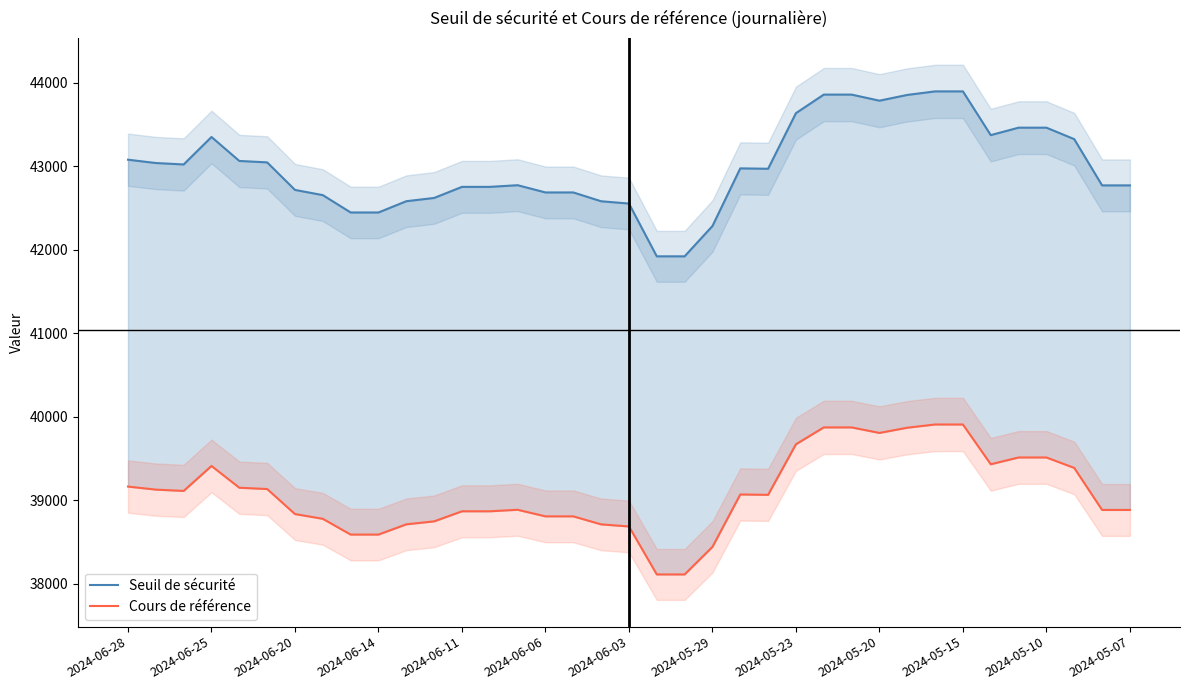

What is the spread (max minus min) of values at 2024-06-25?

3941.1